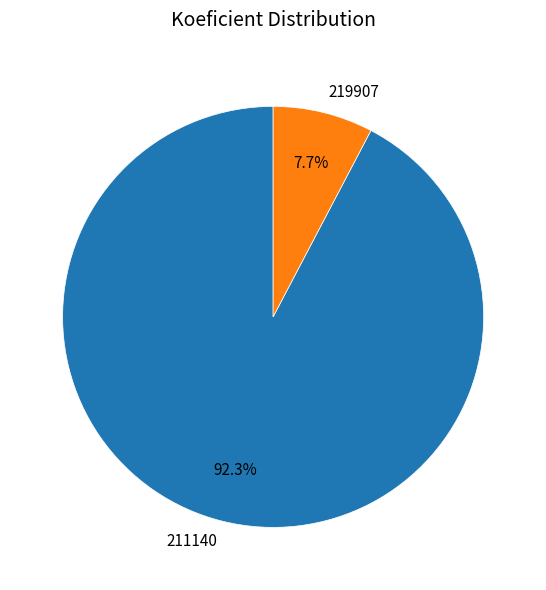

How many segments does this pie chart have?

2